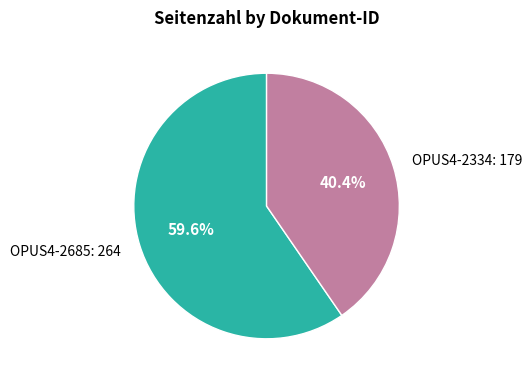

Which category has the smallest portion of the pie?

OPUS4-2334